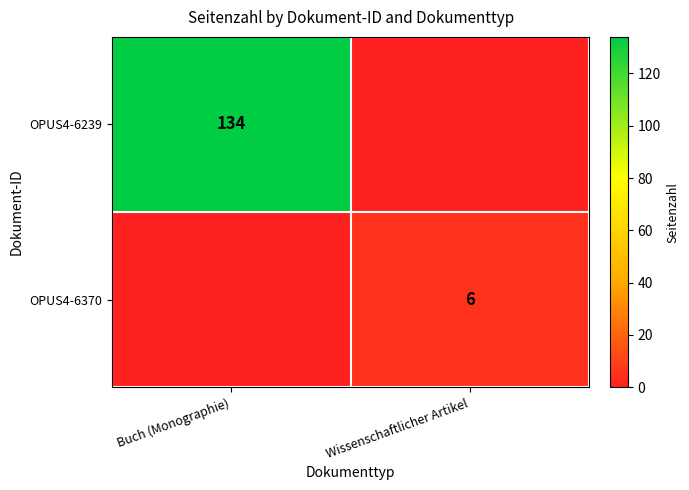

The value of OPUS4-6239 at Buch (Monographie) is 76. True or false?

False